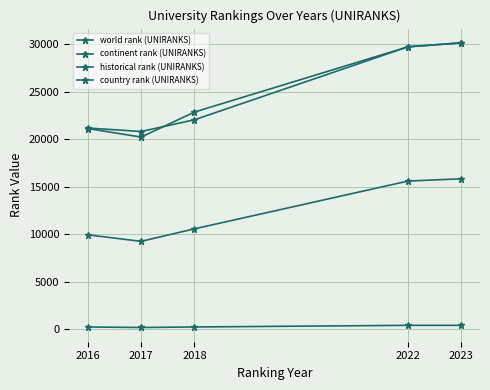

True or false: country rank (UNIRANKS) and continent rank (UNIRANKS) cross at least once.

False